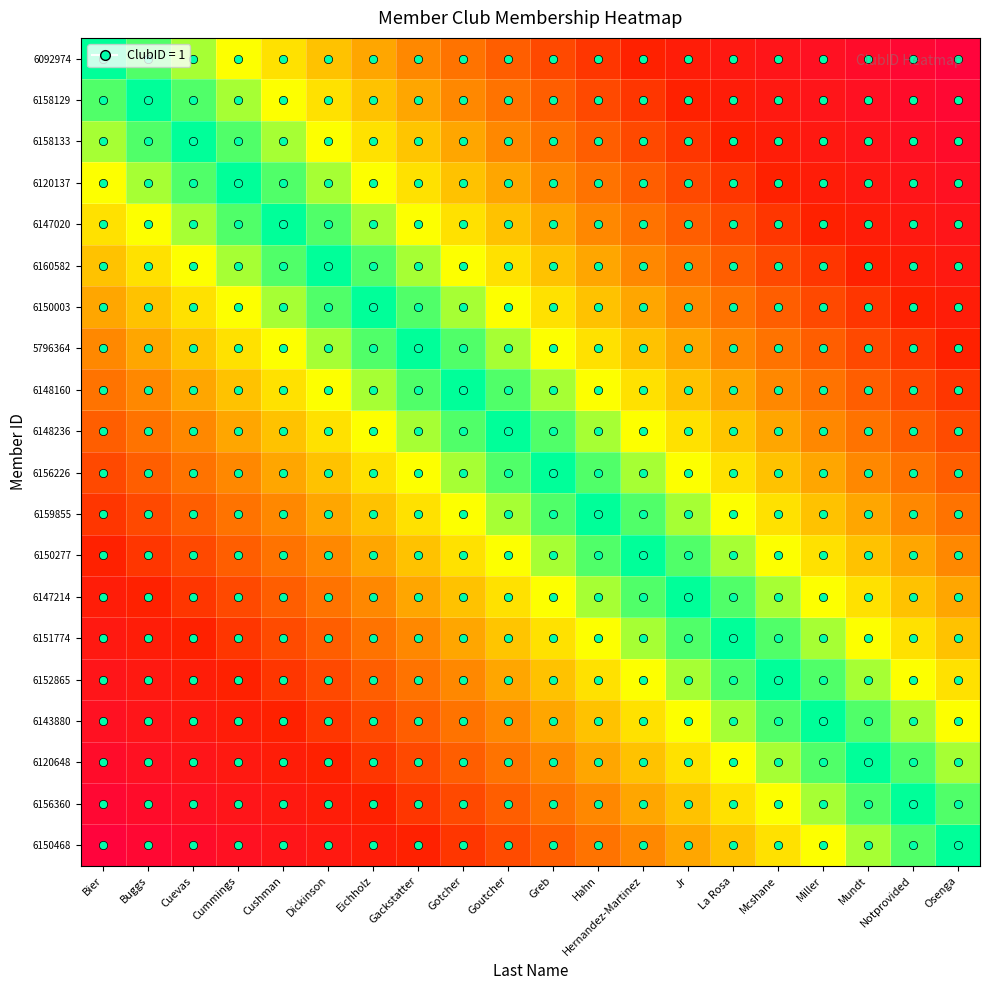

Which has a higher value, Greb or Gotcher?

Greb